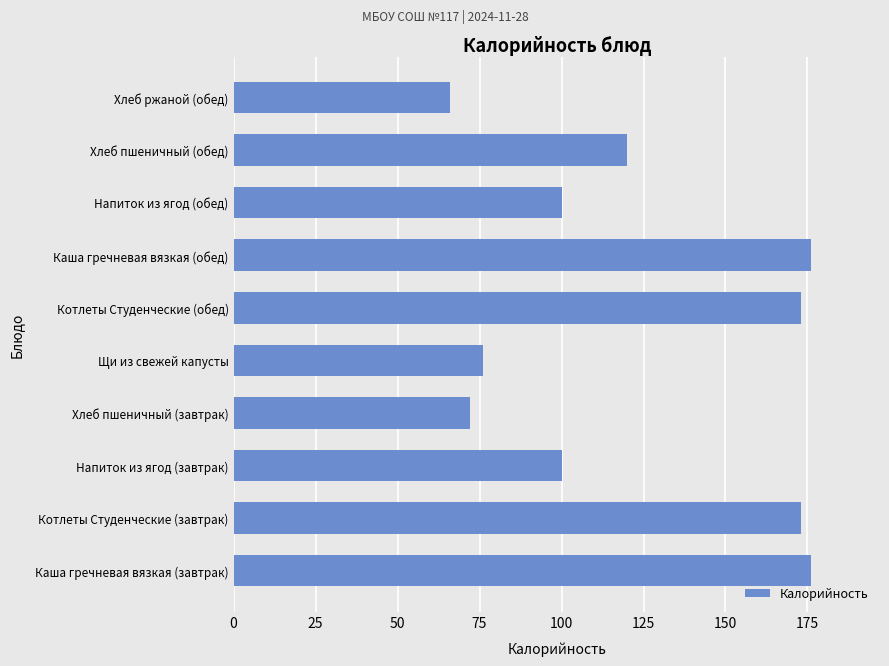

Between Хлеб пшеничный (завтрак) and Напиток из ягод (обед), which is larger?

Напиток из ягод (обед)